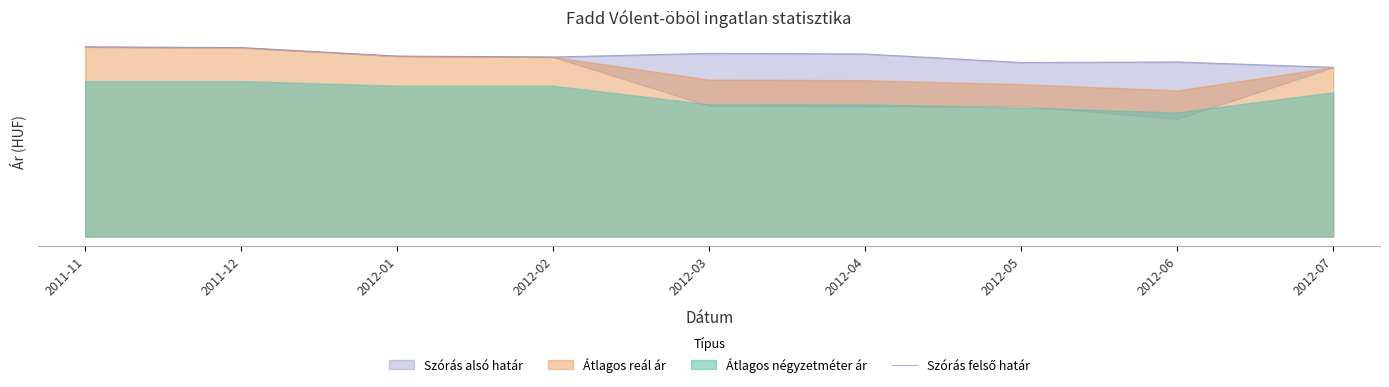

What is the maximum value shown in the chart?

339665